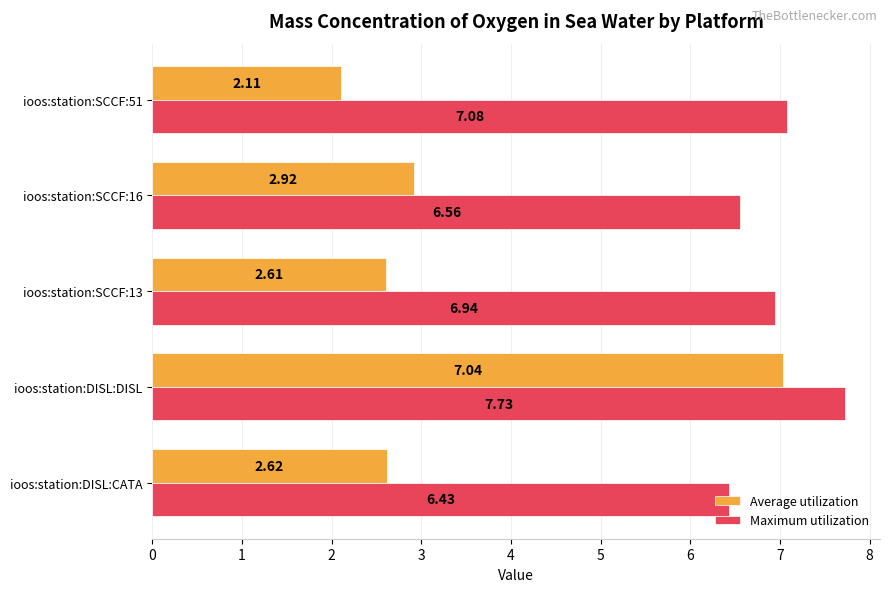

What is the spread (max minus min) of values at ioos:station:SCCF:51?

5.0